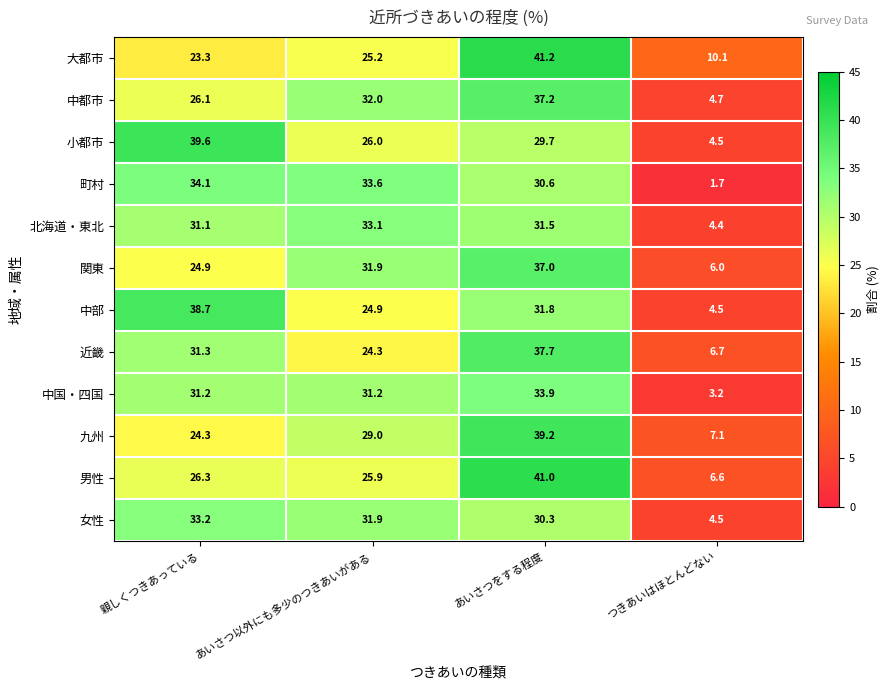

At あいさつをする程度, list the series in order from smallest to largest.

小都市, 女性, 町村, 北海道・東北, 中部, 中国・四国, 関東, 中都市, 近畿, 九州, 男性, 大都市